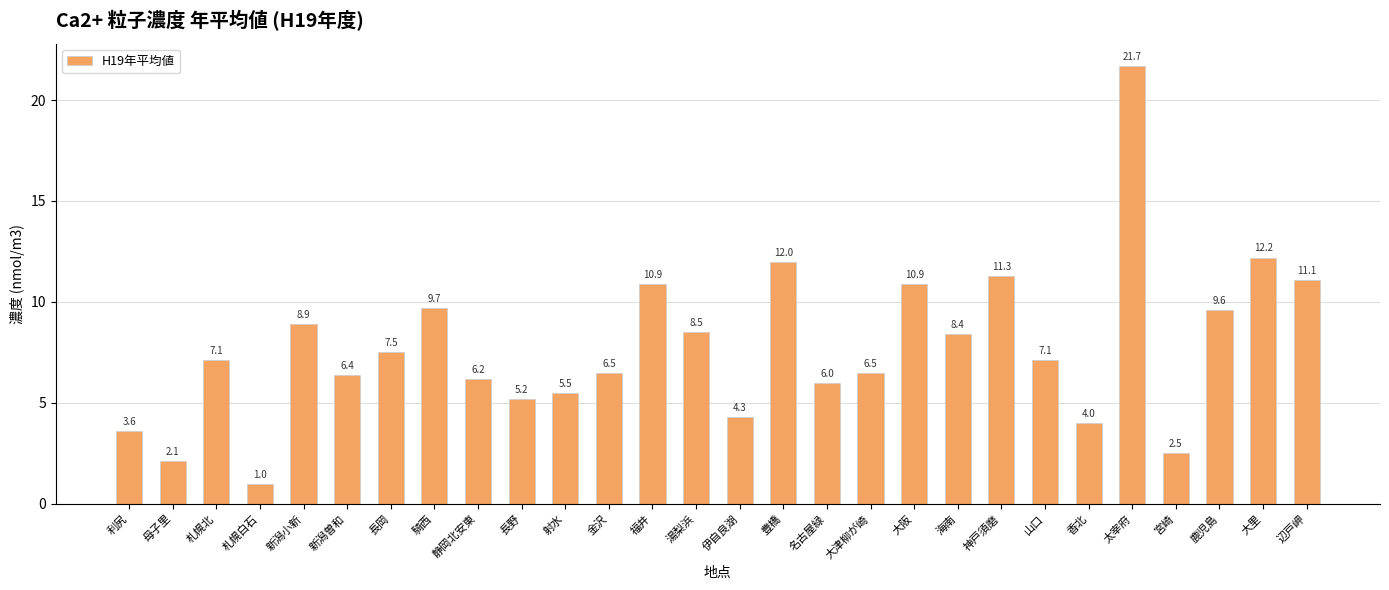

What is the label of the 1st bar from the right?

辺戸岬